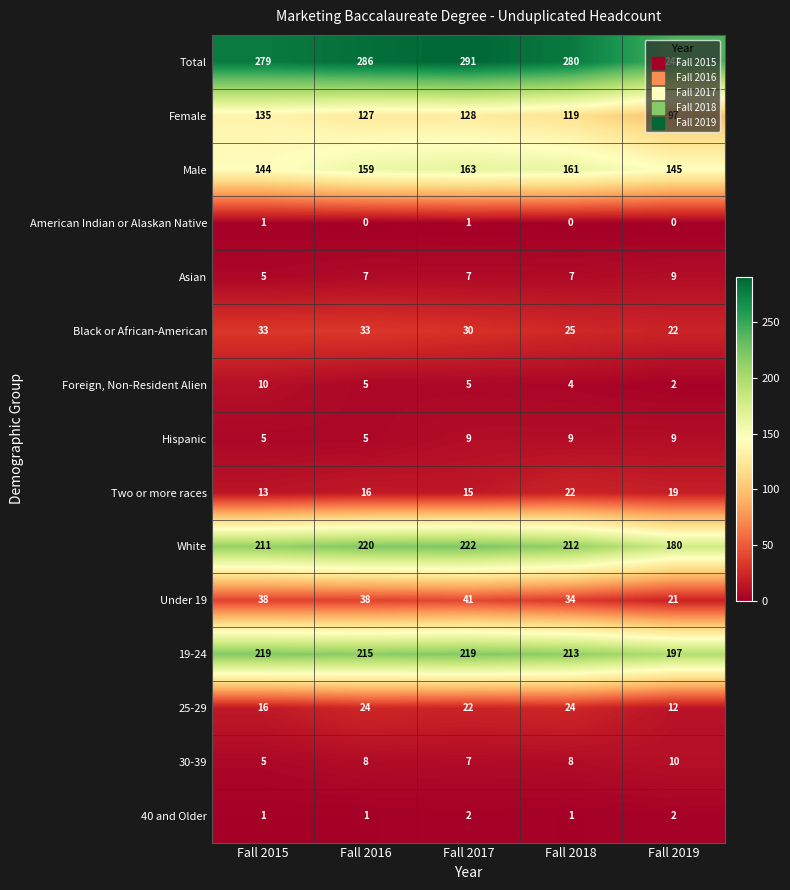

At which category is the sum across all series the highest?

Fall 2017